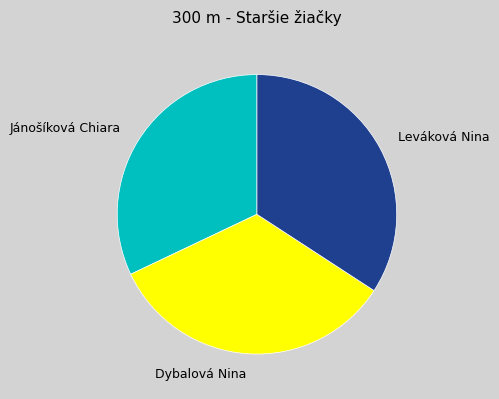

Combined, do Dybalová Nina and Jánošíková Chiara account for over 50%?

Yes